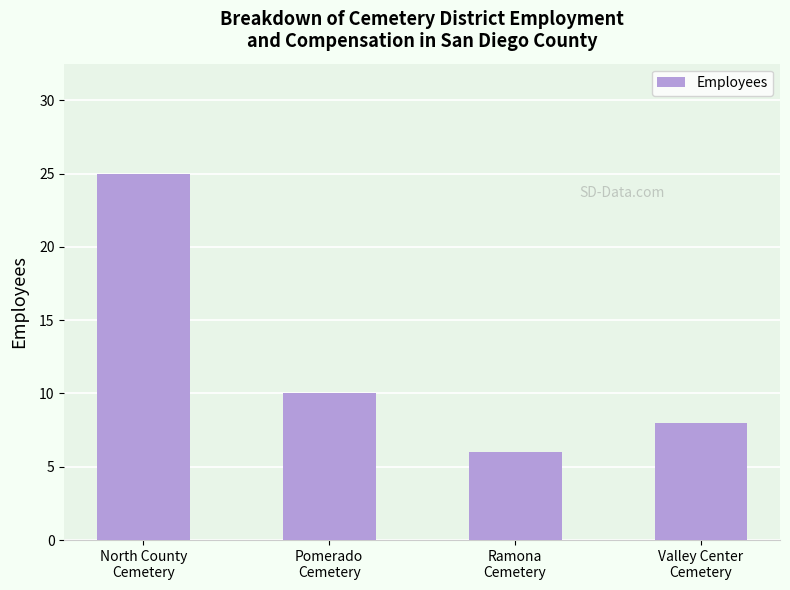

Where is the data nearest to the value 15?

Pomerado
Cemetery